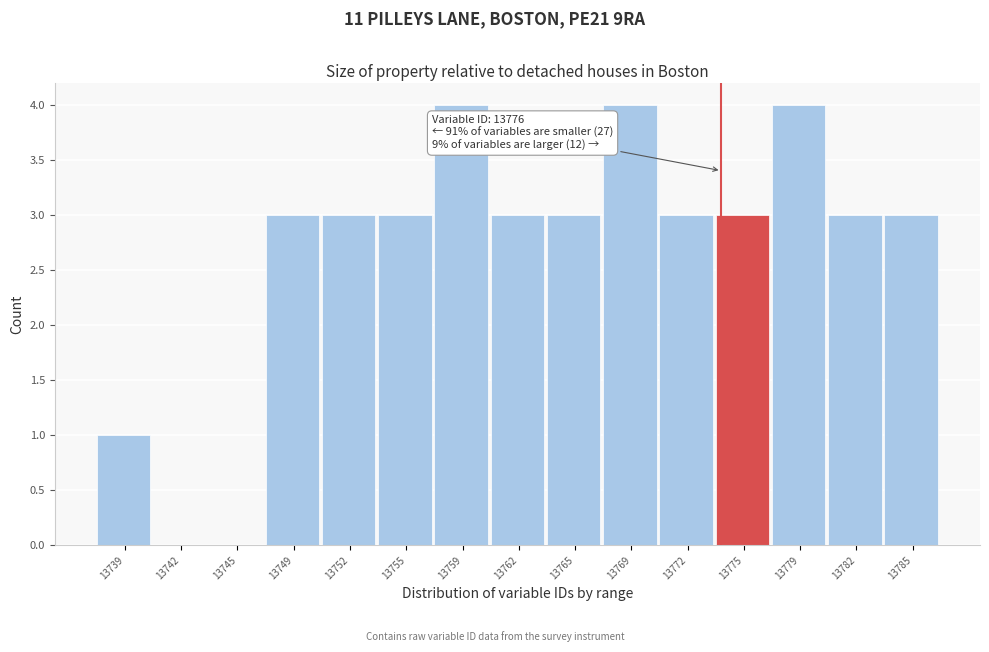

Reading right to left, list all the values displayed in this chart.

13785=3	13782=3	13779=4	13775=3	13772=3	13769=4	13765=3	13762=3	13759=4	13755=3	13752=3	13749=3	13745=0	13742=0	13739=1